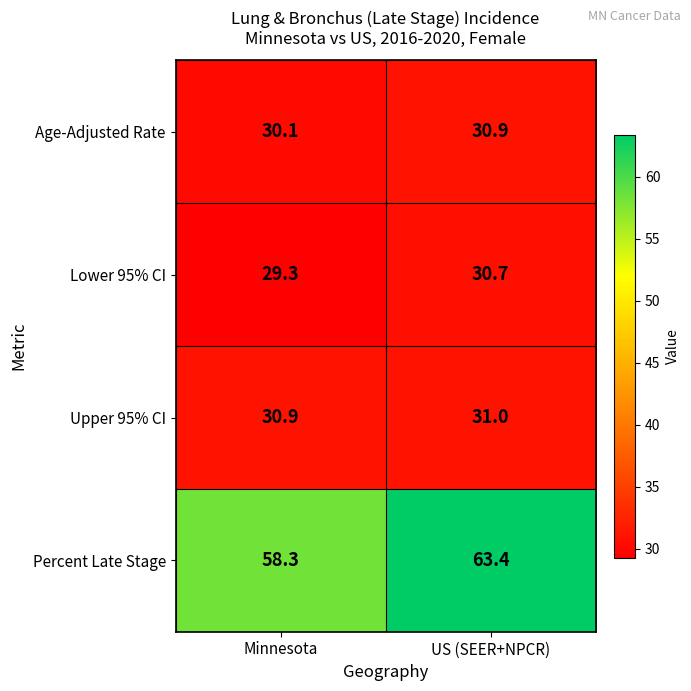

What is the sum of all Upper 95% CI values?

61.9